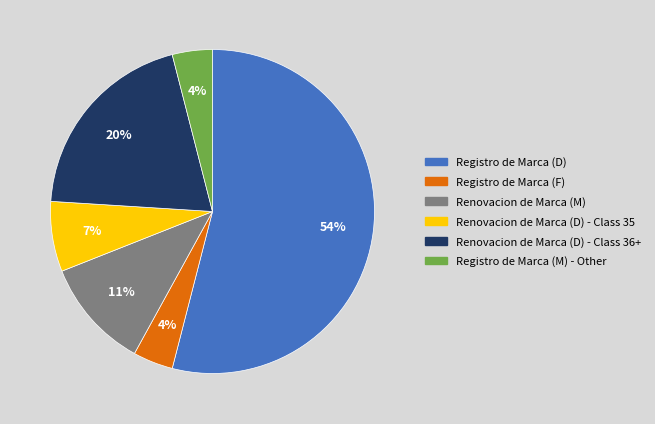

To the nearest percent, what percentage of the pie is Registro de Marca (F)?

4%